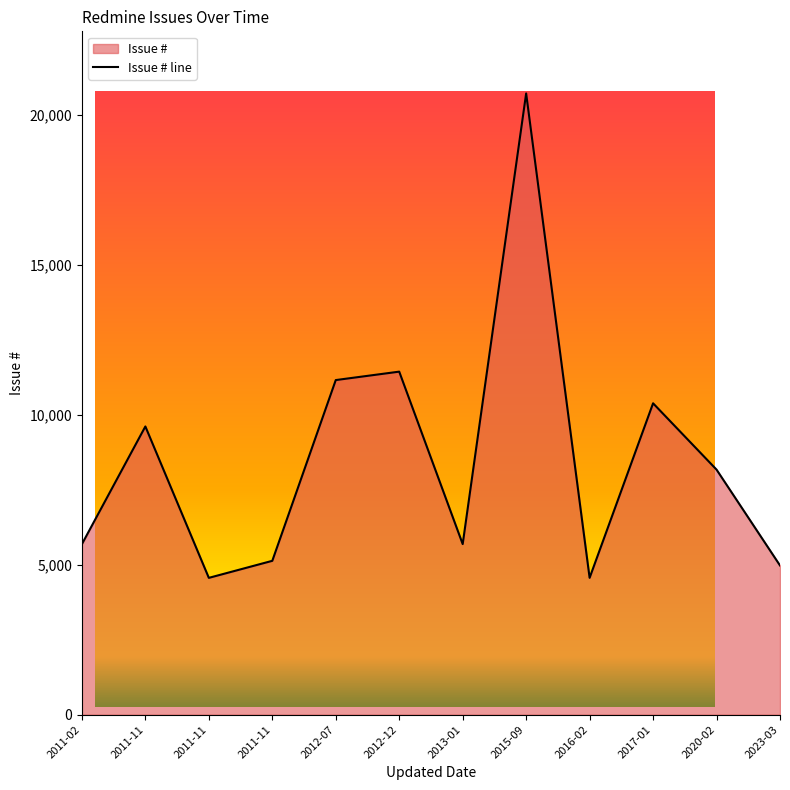

What is the difference between the maximum and minimum values?

16147